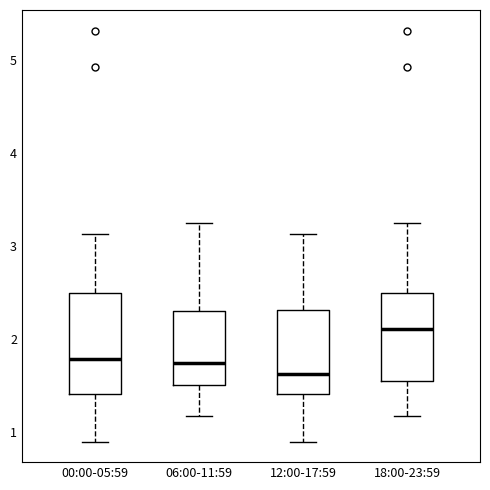

Reading left to right, read every box against the y-axis: the position of its median line, the range the box covers, and the ends of its whiskers. The values are not printed on the chart, so give them approximately, as read against the axis.

00:00-05:59: median 1.8, box 1.4 to 2.5, whiskers 0.9 to 3.1
06:00-11:59: median 1.7, box 1.5 to 2.3, whiskers 1.2 to 3.3
12:00-17:59: median 1.6, box 1.4 to 2.3, whiskers 0.9 to 3.1
18:00-23:59: median 2.1, box 1.6 to 2.5, whiskers 1.2 to 3.3